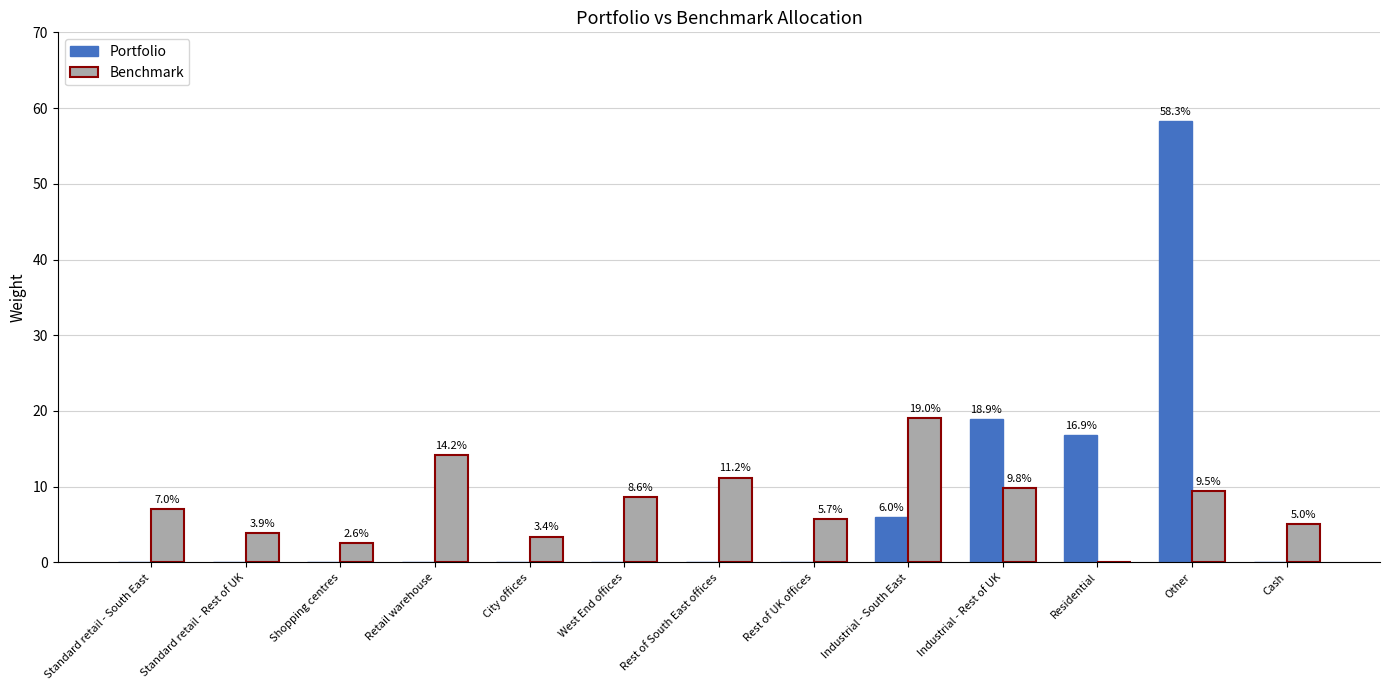

Is the value of Portfolio at Cash greater than the value of Benchmark at Other?

No